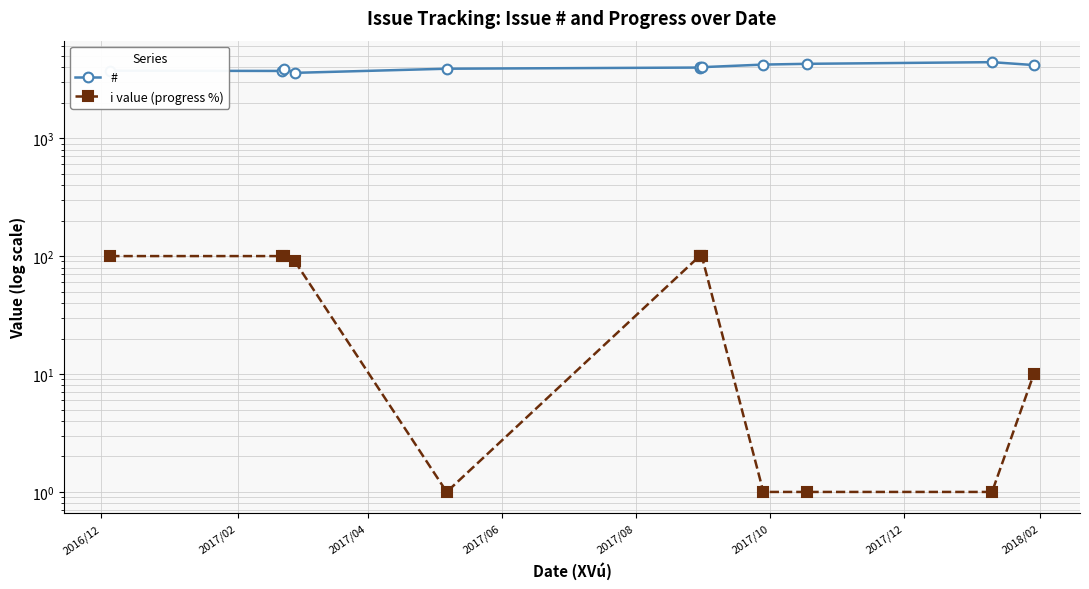

How many lines are shown in the chart?

2